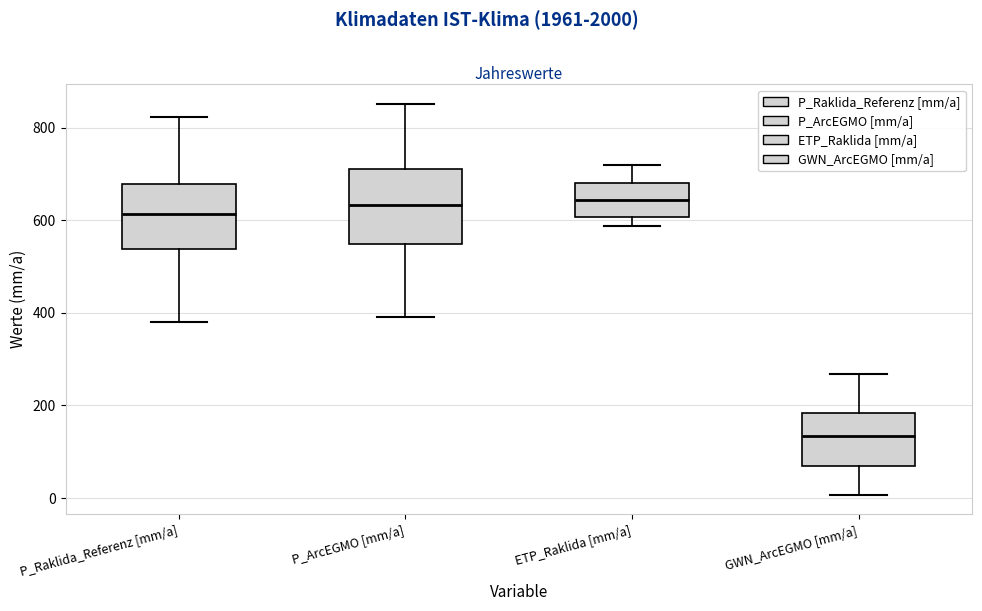

Reading left to right, transcribe this box plot: for each box, give where its median line is, the range the box spans, and where its two whiskers end, as read against the y-axis. The values are not printed on the chart, so give them approximately, as read against the axis.

P_Raklida_Referenz [mm/a]: median 620, box 540 to 680, whiskers 380 to 820
P_ArcEGMO [mm/a]: median 640, box 540 to 700, whiskers 400 to 860
ETP_Raklida [mm/a]: median 640, box 600 to 680, whiskers 580 to 720
GWN_ArcEGMO [mm/a]: median 140, box 60 to 180, whiskers 0 to 260